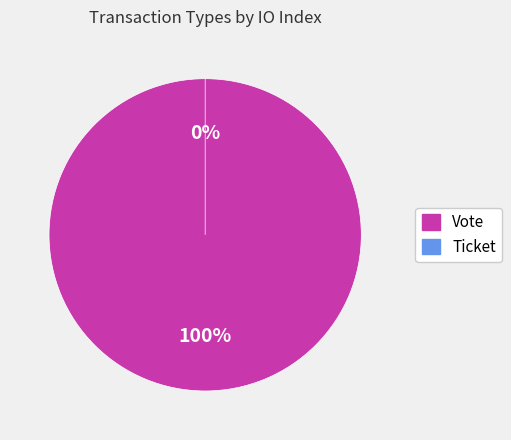

Which category has the smallest portion of the pie?

Ticket